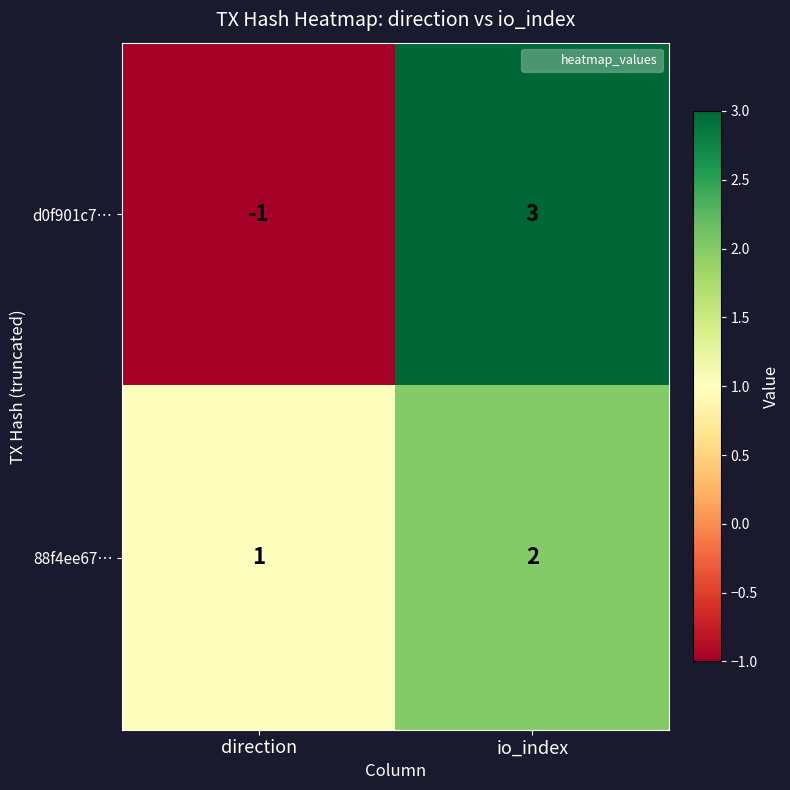

Which category has the highest value in the 88f4ee67… series?

io_index